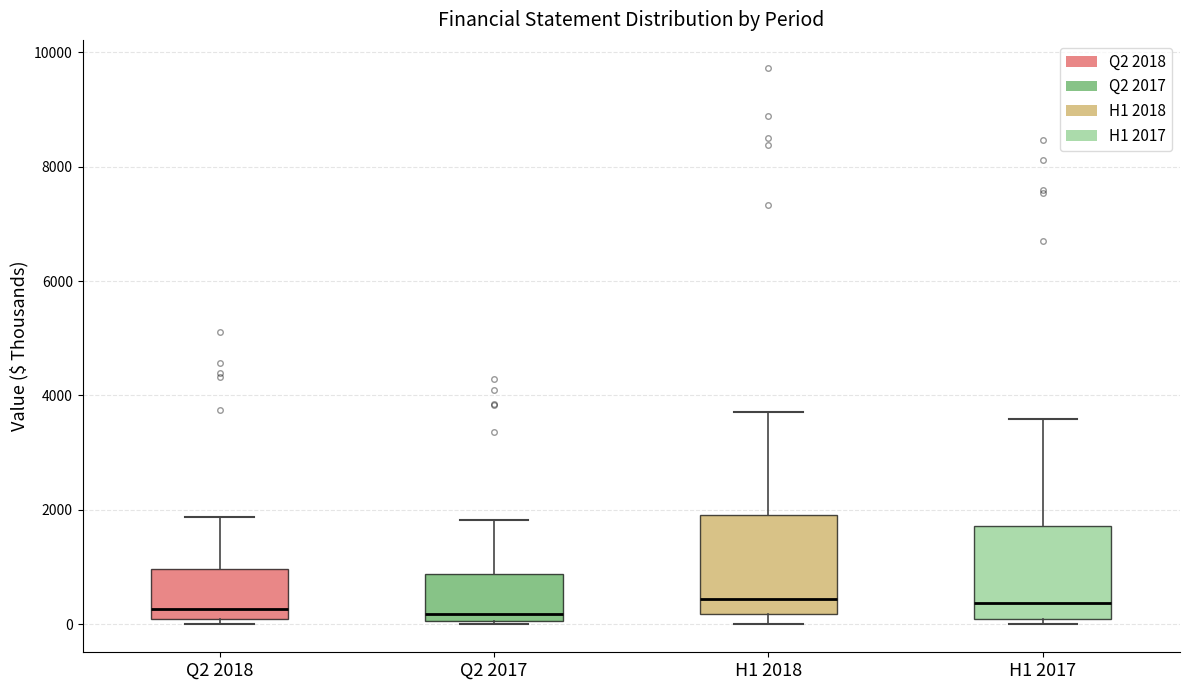

Where is the lower edge of the box for Q2 2018 on the y-axis? The values are not printed on the chart, so give them approximately, as read against the axis.

0